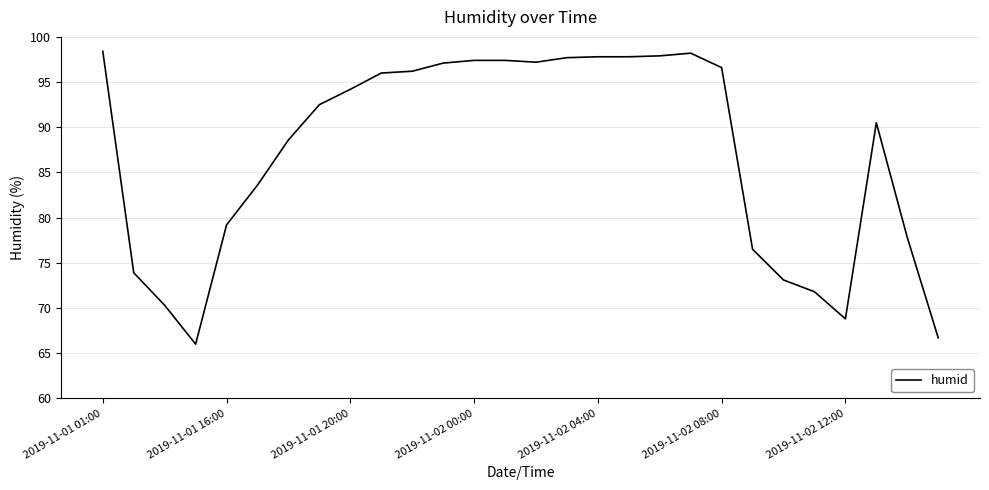

What is the difference between the maximum and minimum values?

32.4